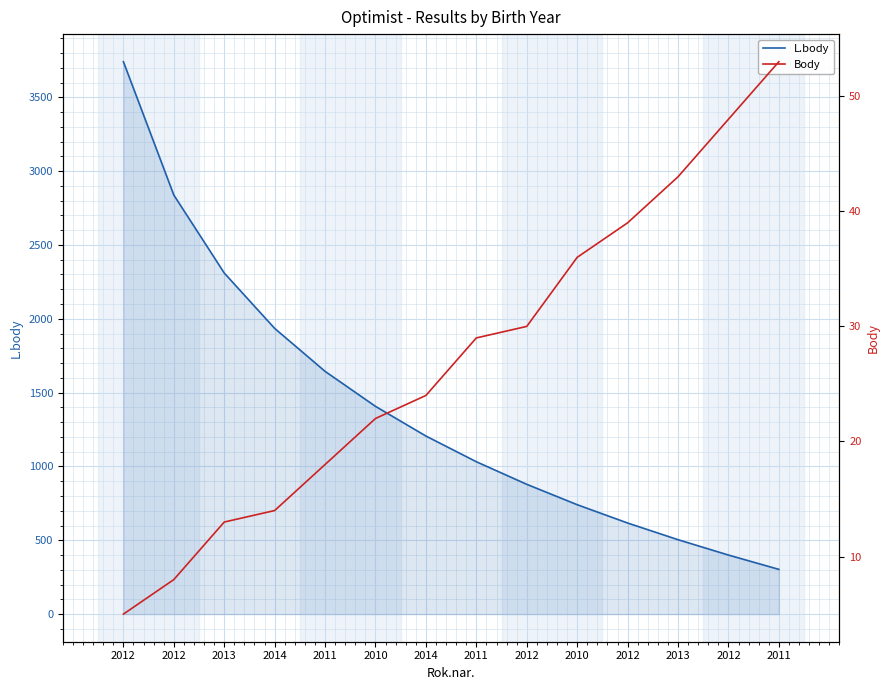

Rank the series at 2012 from highest to lowest value.

L.body, Body